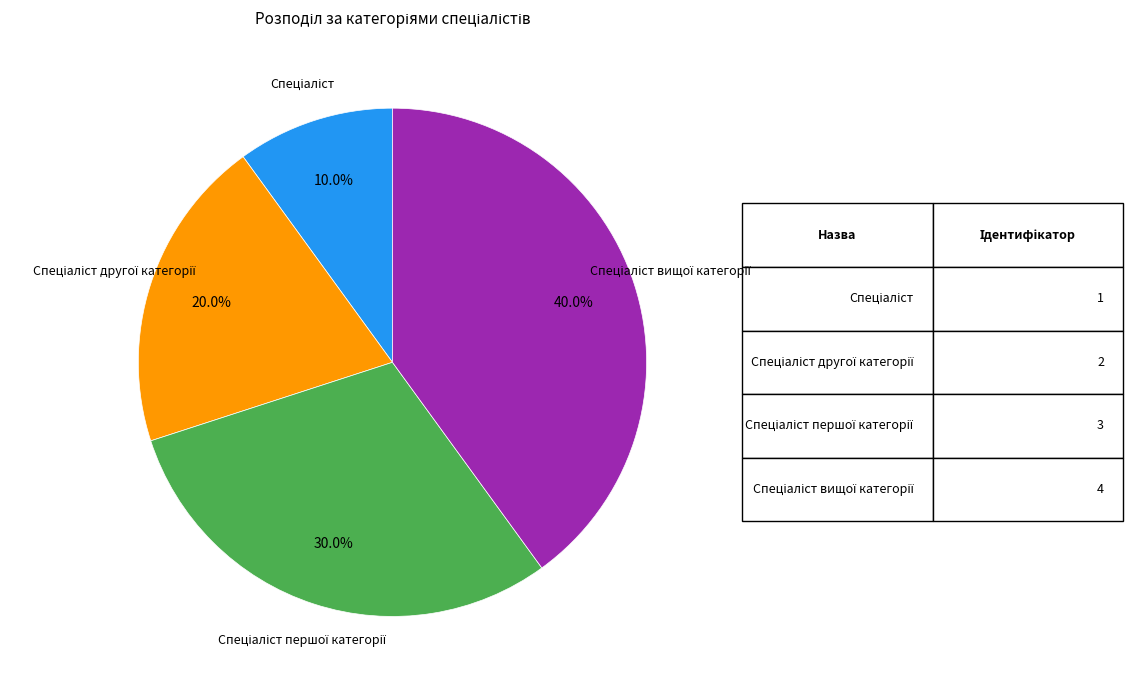

Is there a majority slice in this chart?

No